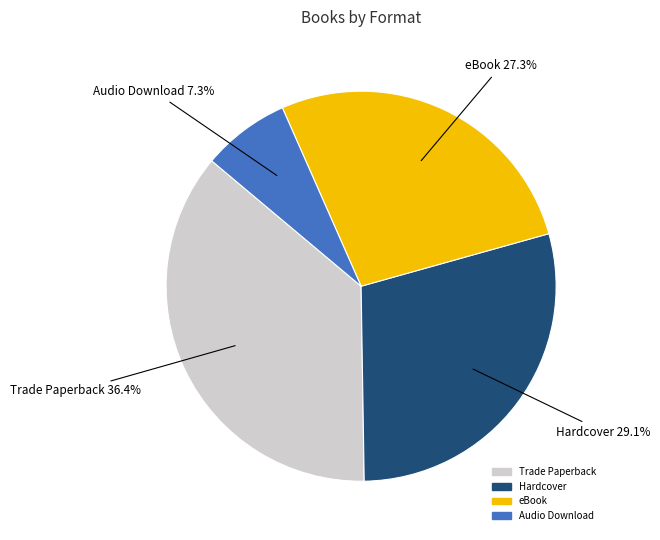

To the nearest percent, what is the difference between the largest and smallest slice percentages?

29%